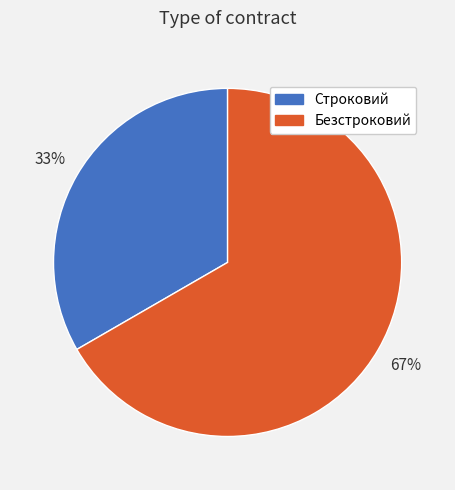

Which slice is the smallest?

Строковий